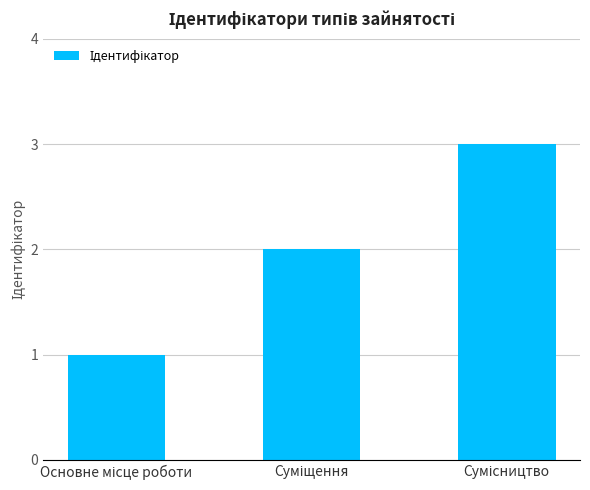

What is the sum of all values?

6